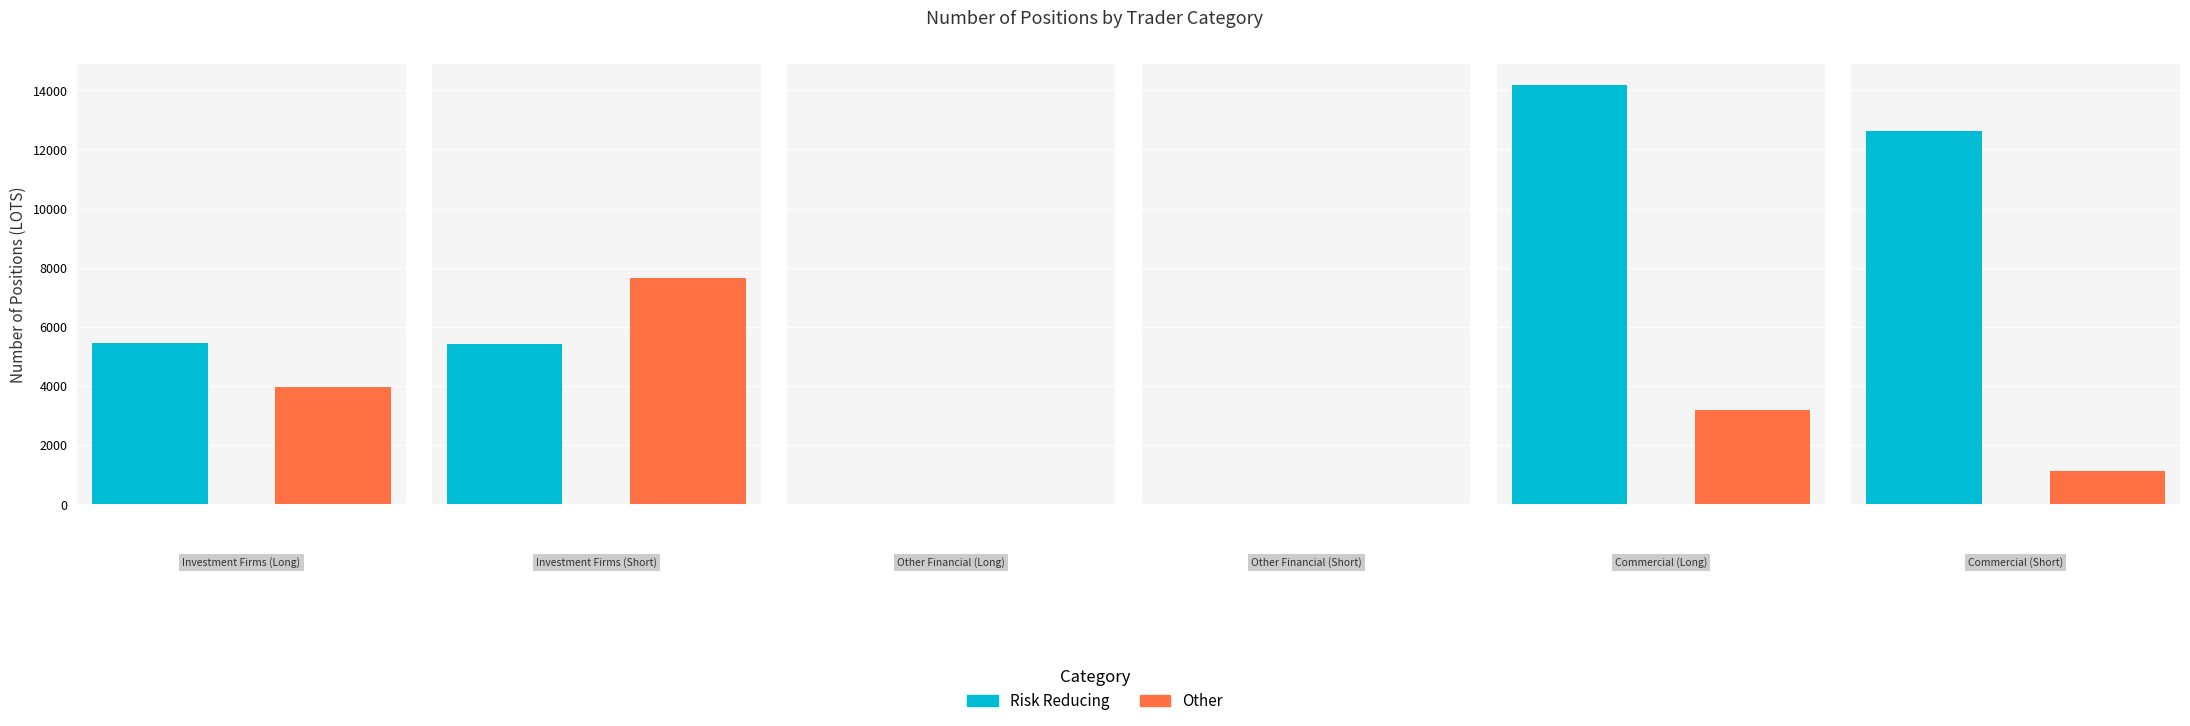

Count the number of data series in this chart.

2